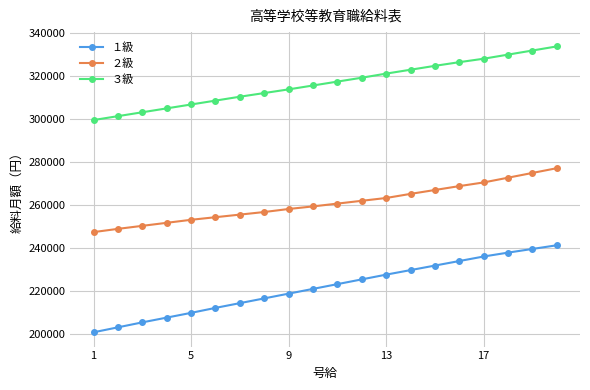

What is the smallest value displayed?

200793